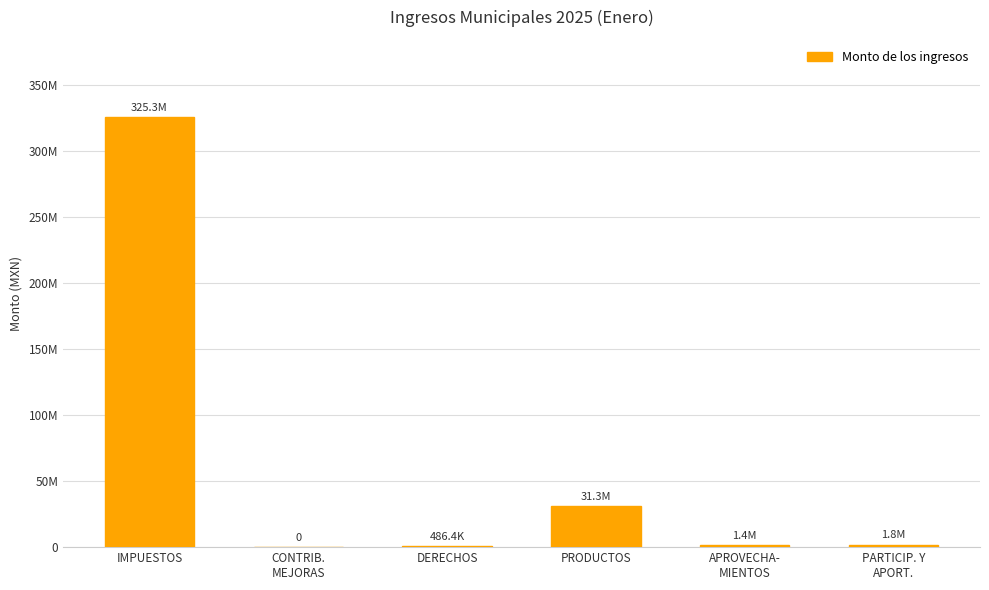

Are the bars horizontal?

No